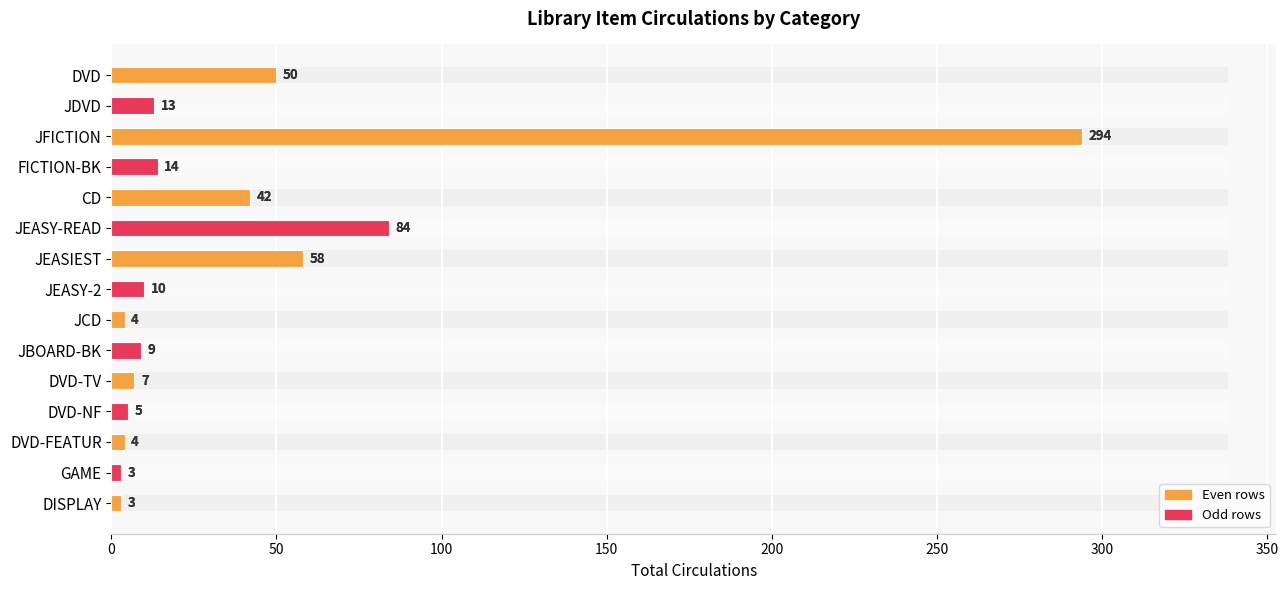

What is the smallest value displayed?

3